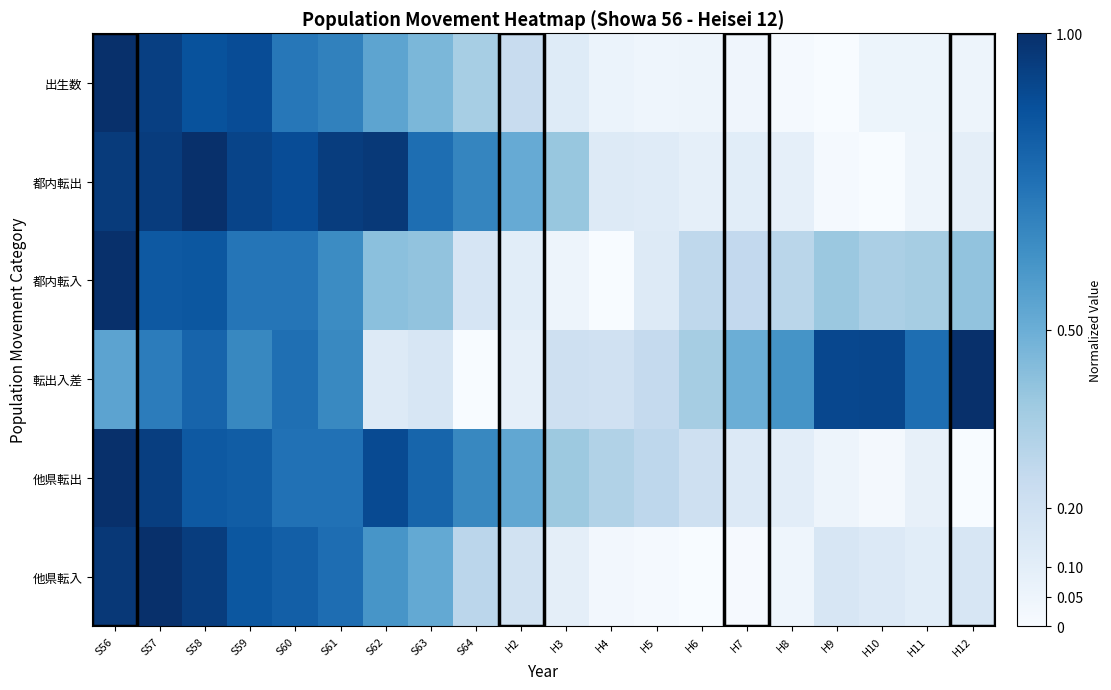

What is the difference between the highest and lowest values at H7?

0.5